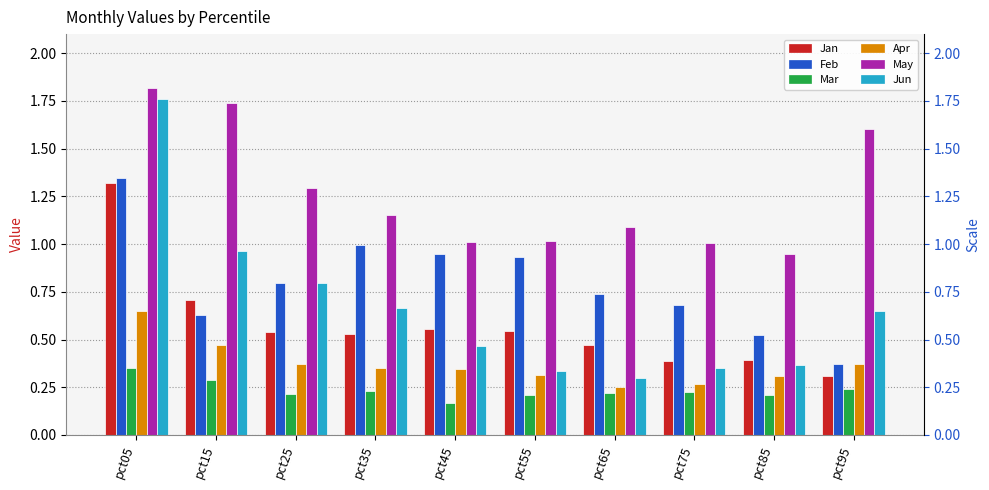

Reading right to left, transcribe all the data shown in this chart.

Jan: pct95=0.3	pct85=0.4	pct75=0.4	pct65=0.5	pct55=0.5	pct45=0.6	pct35=0.5	pct25=0.5	pct15=0.7	pct05=1.3
Feb: pct95=0.4	pct85=0.5	pct75=0.7	pct65=0.7	pct55=0.9	pct45=0.9	pct35=1.0	pct25=0.8	pct15=0.6	pct05=1.3
Mar: pct95=0.2	pct85=0.2	pct75=0.2	pct65=0.2	pct55=0.2	pct45=0.2	pct35=0.2	pct25=0.2	pct15=0.3	pct05=0.3
Apr: pct95=0.4	pct85=0.3	pct75=0.3	pct65=0.3	pct55=0.3	pct45=0.3	pct35=0.4	pct25=0.4	pct15=0.5	pct05=0.6
May: pct95=1.6	pct85=0.9	pct75=1.0	pct65=1.1	pct55=1.0	pct45=1.0	pct35=1.2	pct25=1.3	pct15=1.7	pct05=1.8
Jun: pct95=0.6	pct85=0.4	pct75=0.4	pct65=0.3	pct55=0.3	pct45=0.5	pct35=0.7	pct25=0.8	pct15=1.0	pct05=1.8